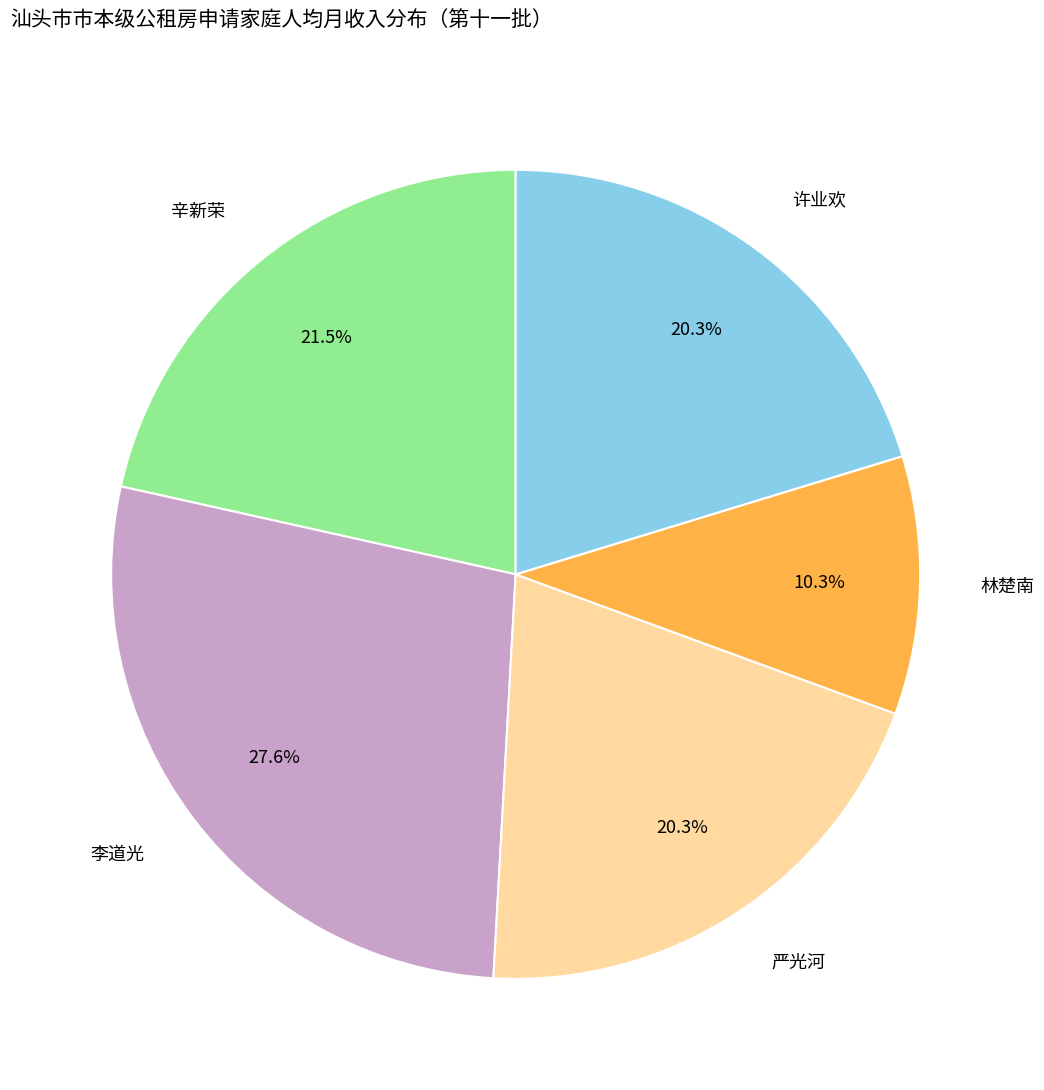

What percentage is NOT represented by 辛新荣?

78.5%